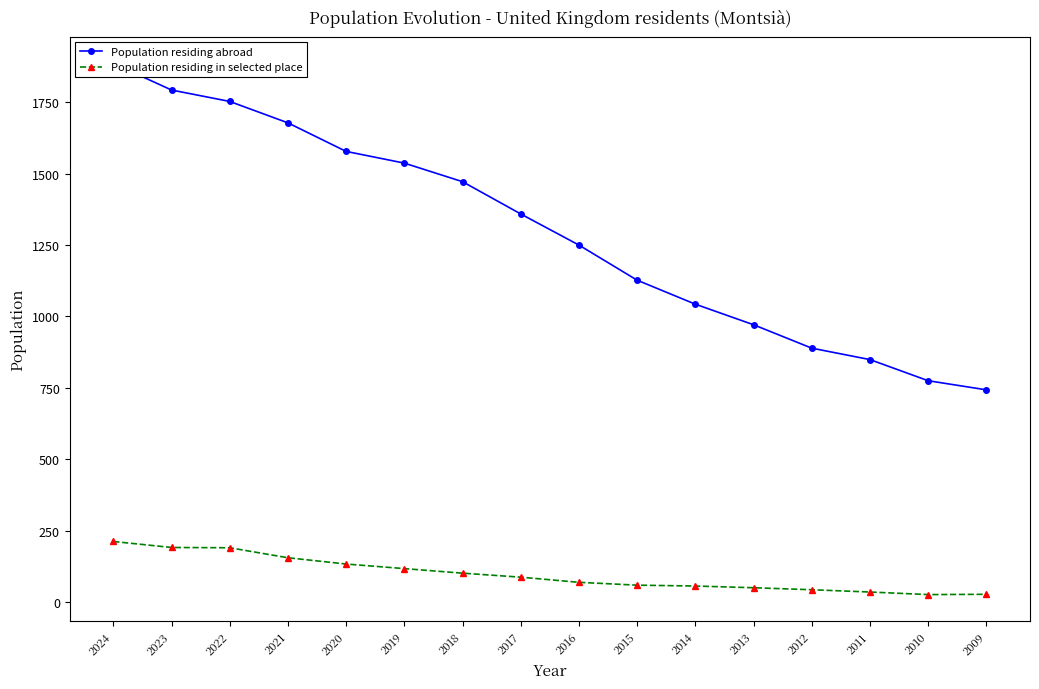

What is the value of the Population residing in selected place point at the 5th from the left?

133